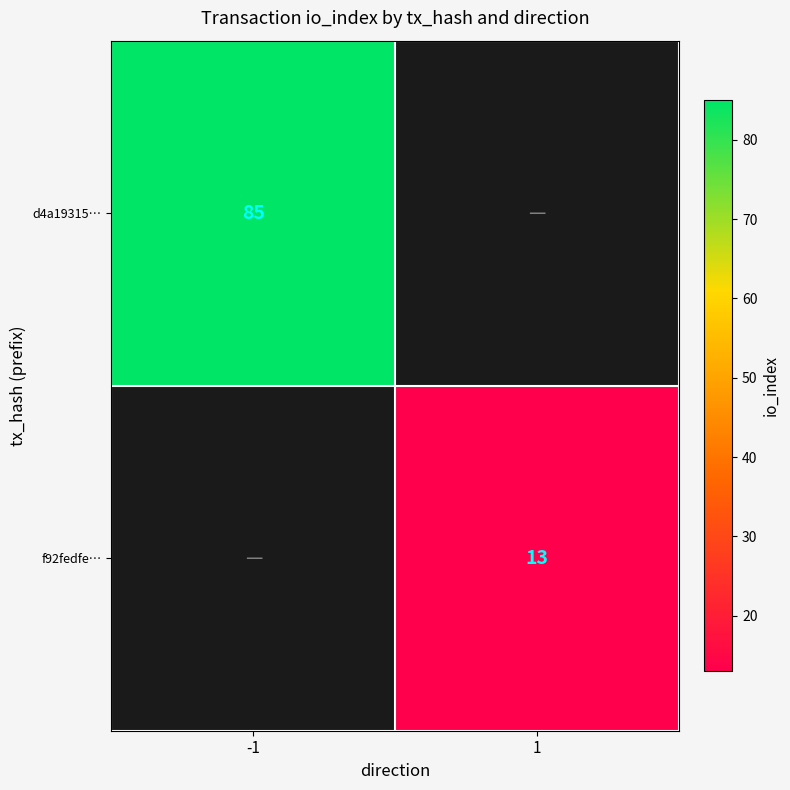

The d4a19315… series shows 150 at -1. True or false?

False